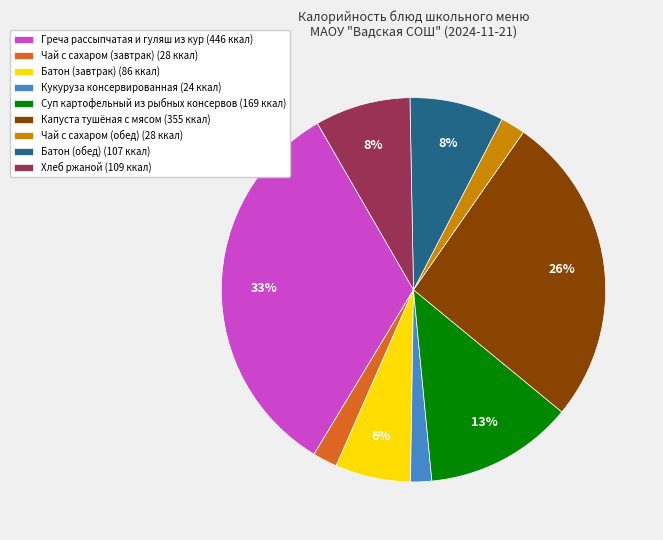

To the nearest percent, what is the combined percentage of Чай с сахаром (обед) and Суп картофельный из рыбных консервов?

15%